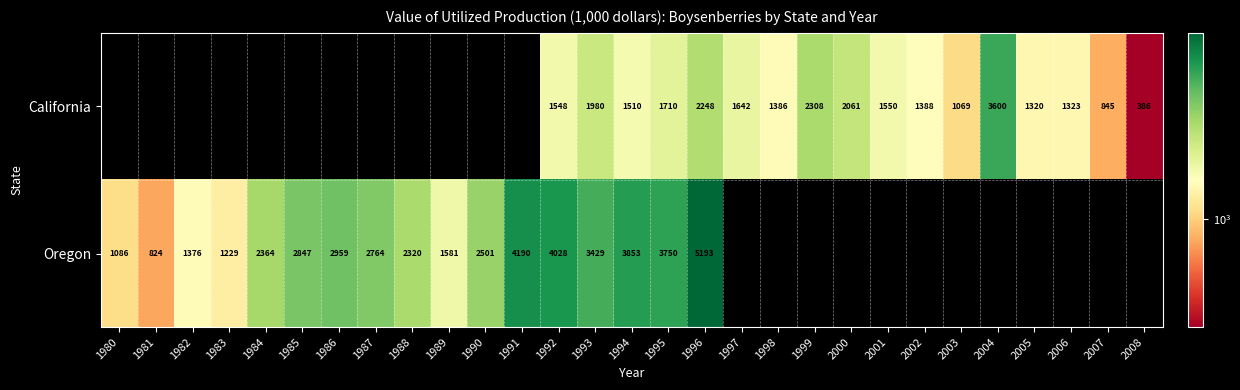

Count the number of data series in this chart.

2